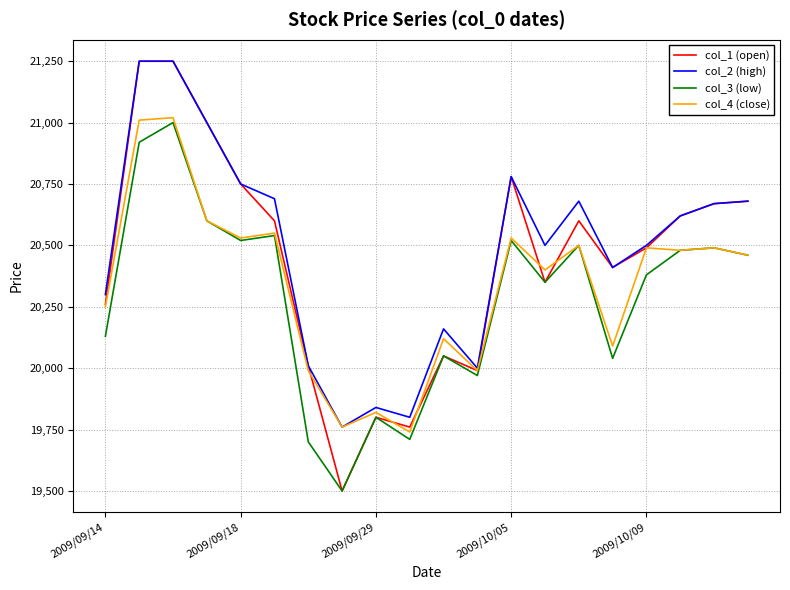

Rank the series by their average value, from lowest to highest.

col_3 (low), col_4 (close), col_1 (open), col_2 (high)